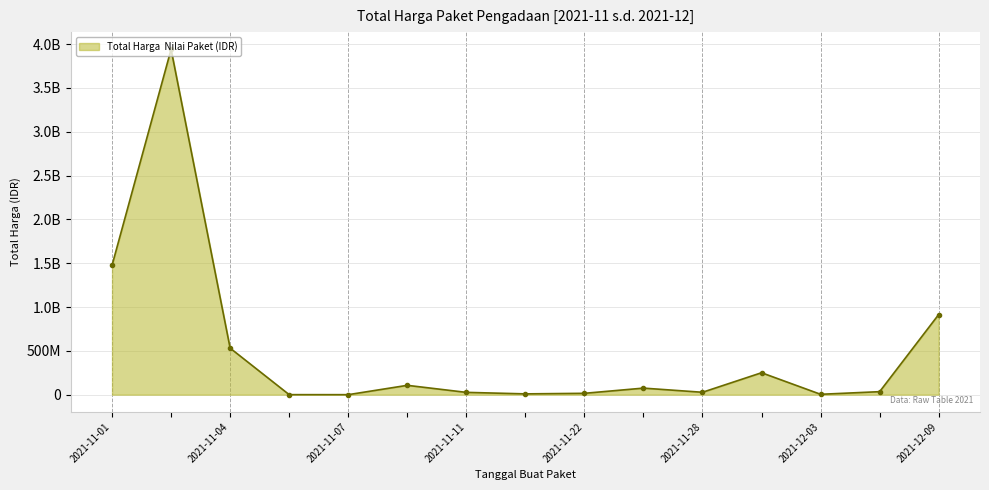

Which label corresponds to the largest value in the chart?

2021-11-03